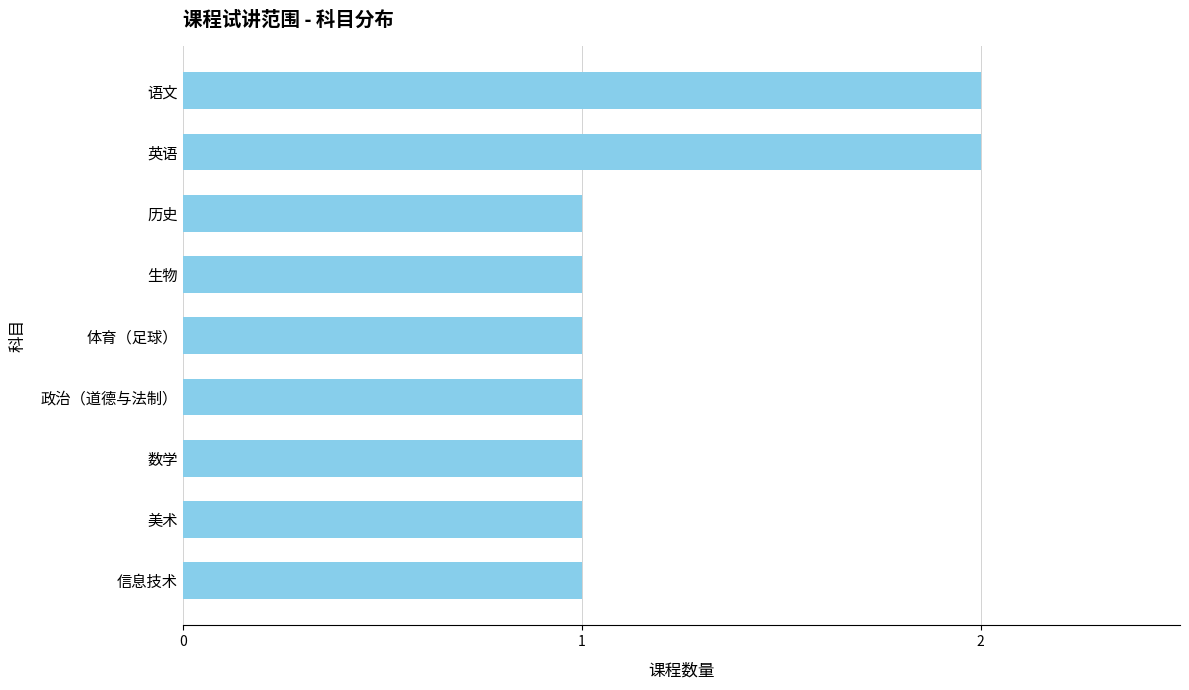

What is the sum of the values at 体育（足球） and 英语?

3